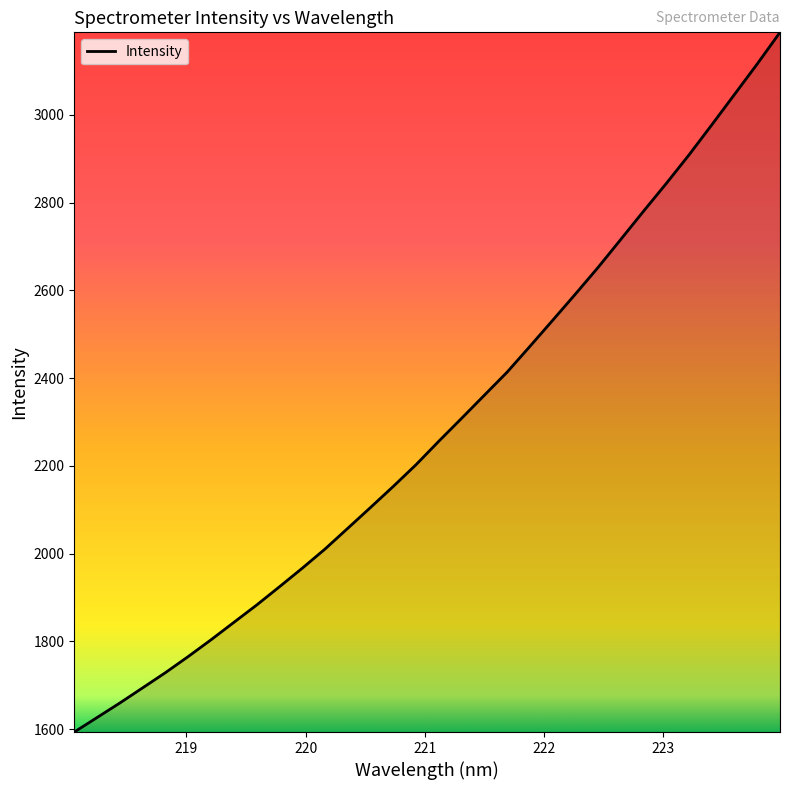

What is the smallest value displayed?

1593.2